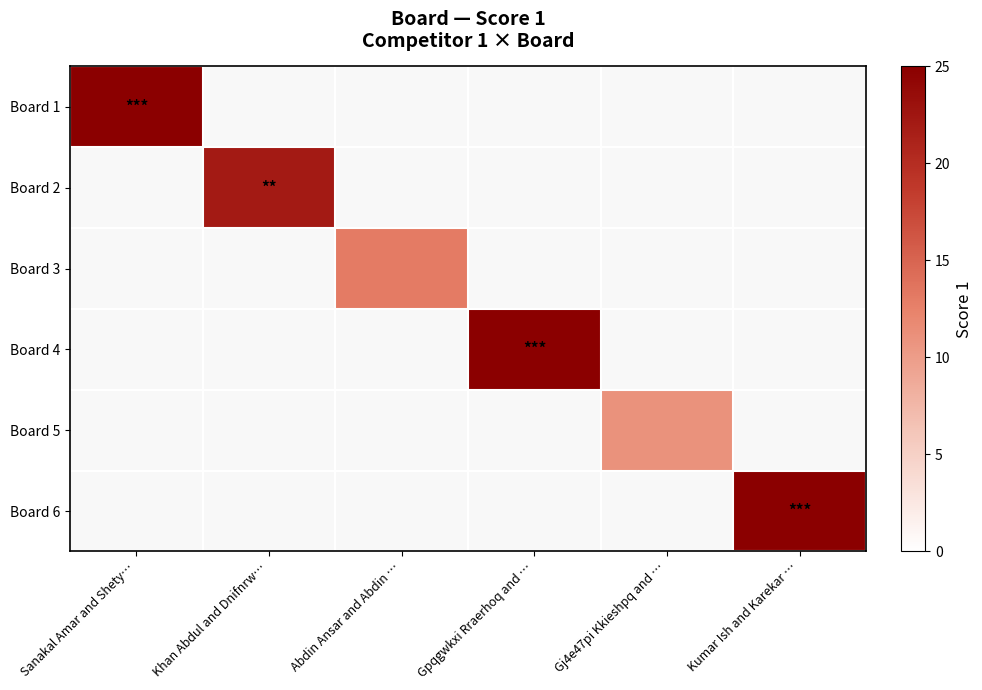

At which label does Board 3 reach its minimum?

Sanakal Amar and Shety…